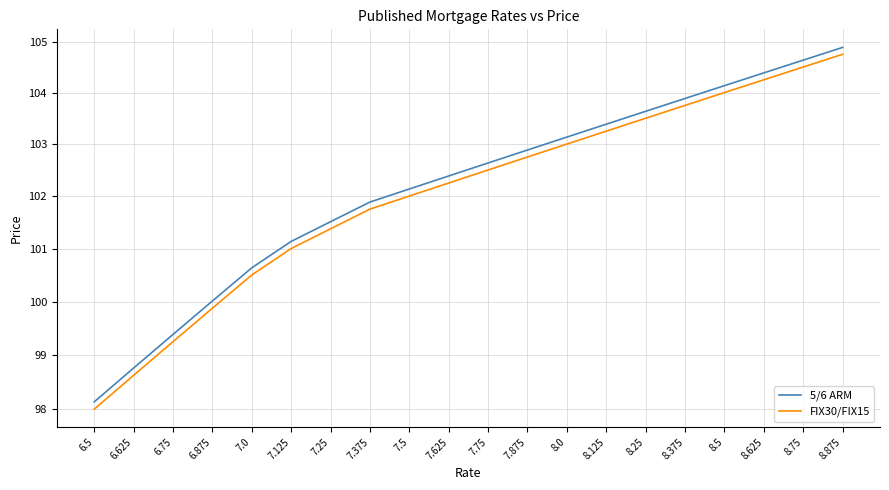

True or false: FIX30/FIX15 and 5/6 ARM cross at least once.

False